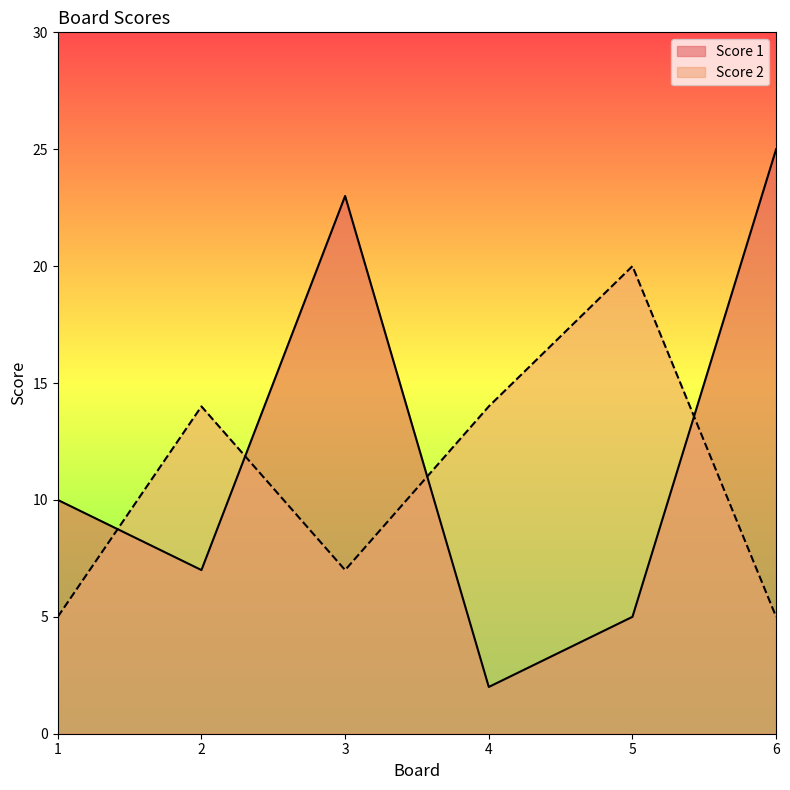

List the series in order of their overall mean, highest first.

Score 1, Score 2